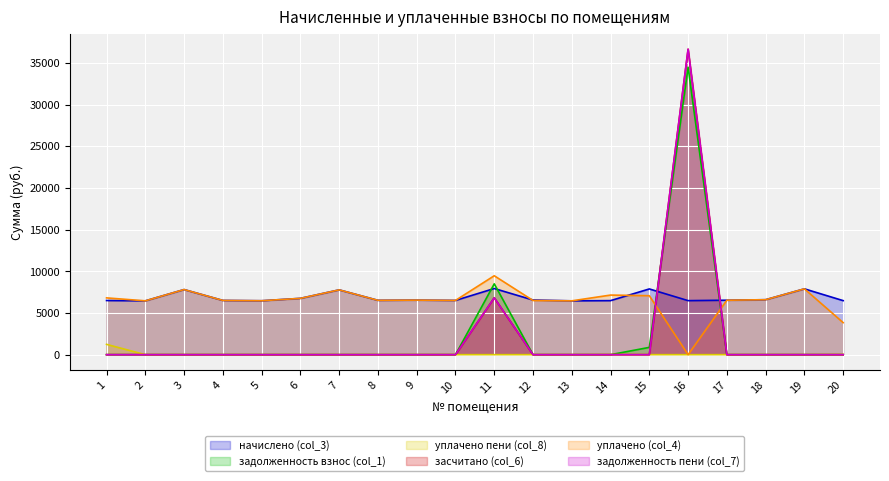

Reading right to left, what are all the values shown in this chart?

начислено (col_3): 20=6483.2	19=7899.1	18=6595.1	17=6532.9	16=6483.2	15=7886.7	14=6483.2	13=6458.4	12=6557.8	11=7936.4	10=6508.1	9=6545.4	8=6520.5	7=7774.9	6=6756.5	5=6470.8	4=6508.1	3=7812.2	2=6458.4	1=6495.7
задолженность взнос (col_1): 20=0.0	19=0.0	18=0.0	17=0.0	16=34485.6	15=876.3	14=0.0	13=0.0	12=0.0	11=8497.6	10=0.0	9=0.0	8=0.0	7=0.0	6=0.0	5=0.0	4=0.0	3=0.0	2=0.0	1=0.0
уплачено пени (col_8): 20=20.7	19=0.0	18=0.0	17=0.0	16=0.0	15=0.0	14=12.3	13=0.0	12=0.0	11=0.0	10=0.0	9=0.0	8=0.0	7=0.0	6=0.0	5=0.0	4=0.0	3=0.0	2=0.0	1=1238.3
засчитано (col_6): 20=0.0	19=0.0	18=0.0	17=0.0	16=36646.7	15=0.0	14=0.0	13=0.0	12=0.0	11=6820.3	10=0.0	9=0.0	8=0.0	7=0.0	6=0.0	5=0.0	4=0.0	3=0.0	2=0.0	1=0.0
уплачено (col_4): 20=3841.9	19=7899.1	18=6595.1	17=6532.9	16=1.7	15=7073.9	14=7151.4	13=6458.4	12=6500.0	11=9468.2	10=6508.1	9=6545.4	8=6520.5	7=7774.9	6=6756.5	5=6470.8	4=6508.1	3=7812.2	2=6458.4	1=6813.6
задолженность пени (col_7): 20=0.0	19=0.0	18=0.0	17=0.0	16=36646.7	15=0.0	14=0.0	13=0.0	12=0.0	11=6820.3	10=0.0	9=0.0	8=0.0	7=0.0	6=0.0	5=0.0	4=0.0	3=0.0	2=0.0	1=0.0